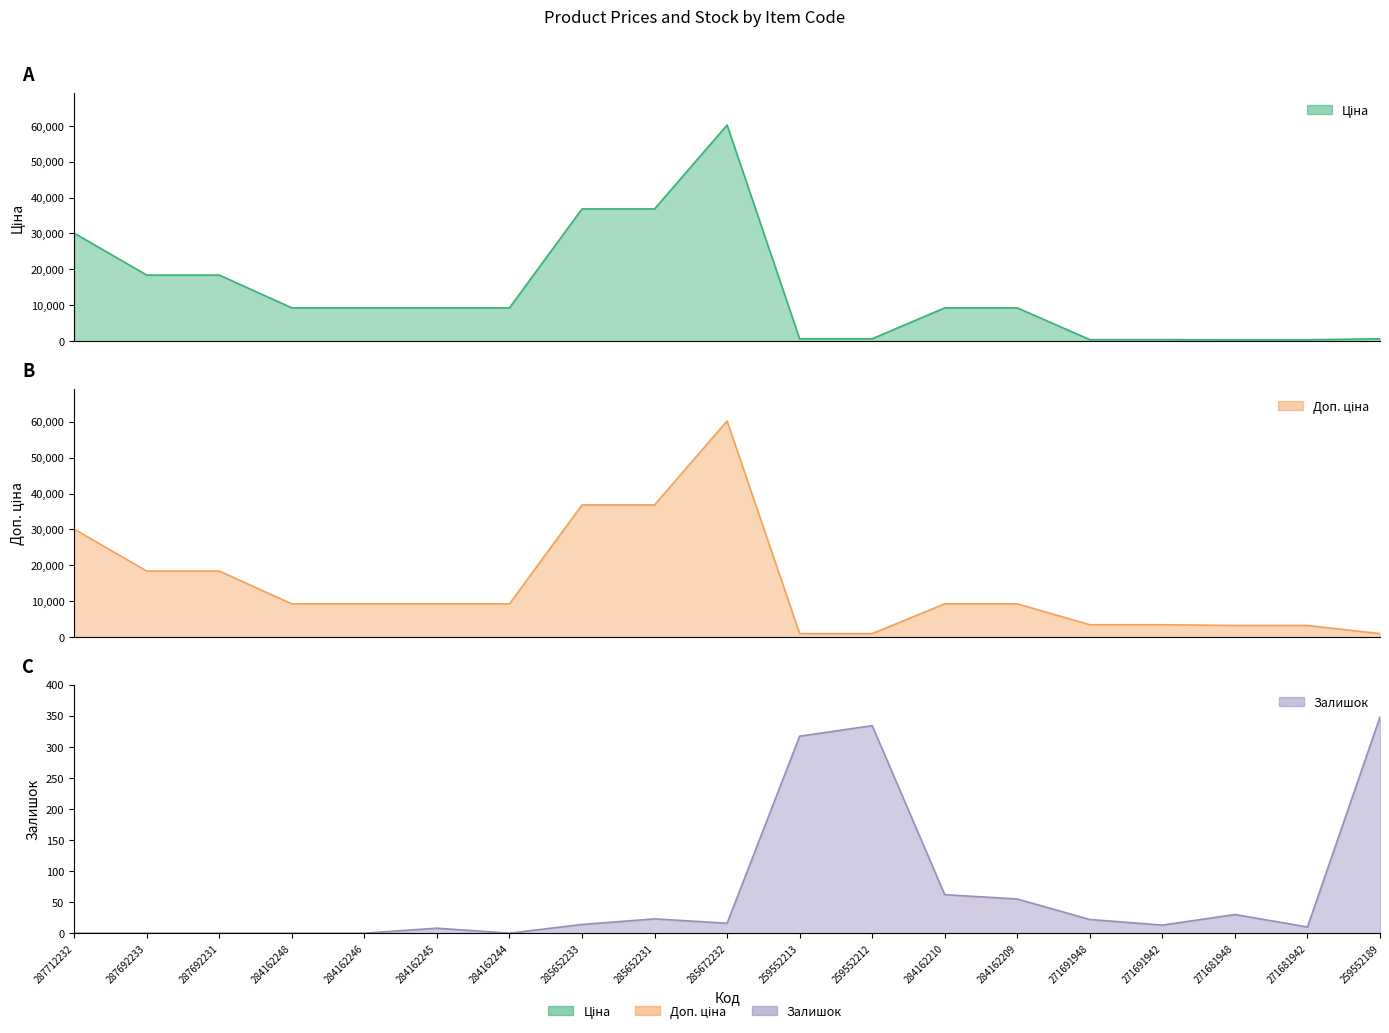

At which category does Доп. ціна reach its first local peak?

285672232